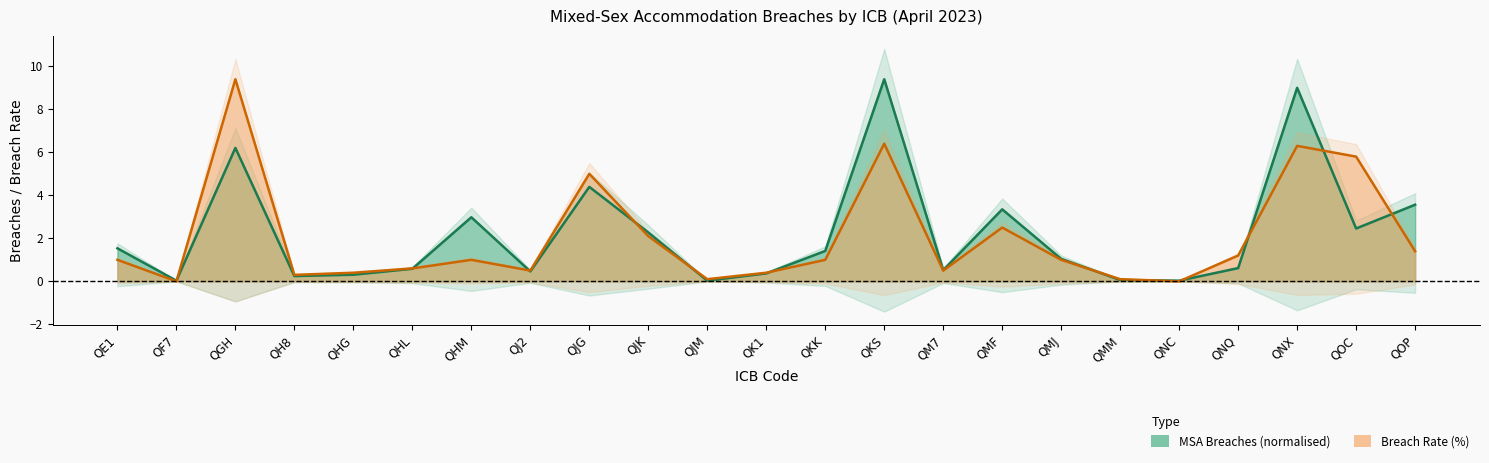

Which series has the largest total across all categories?

MSA Breaches